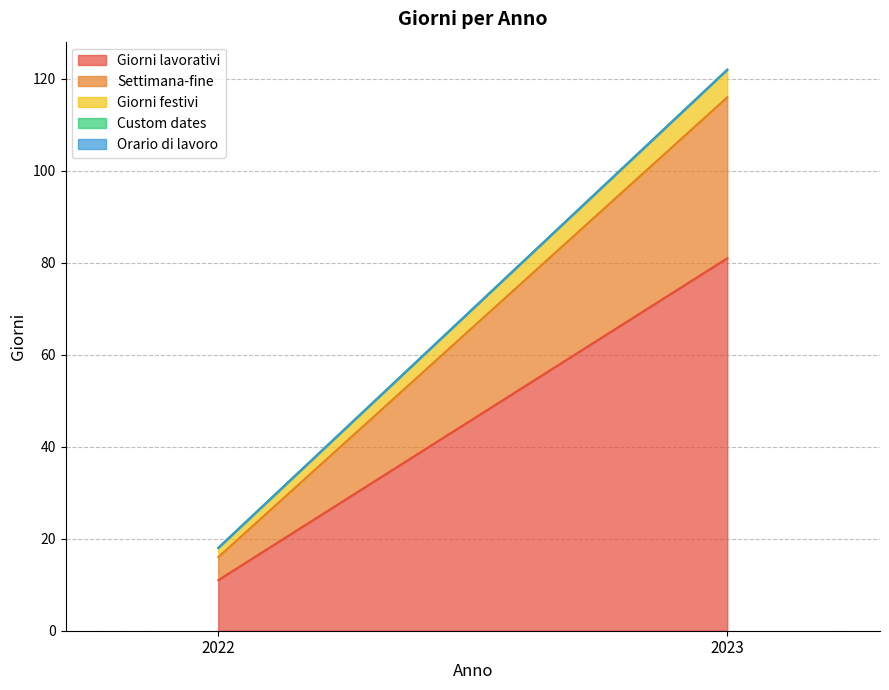

True or false: Settimana-fine has a value of 5 at 2022.

True